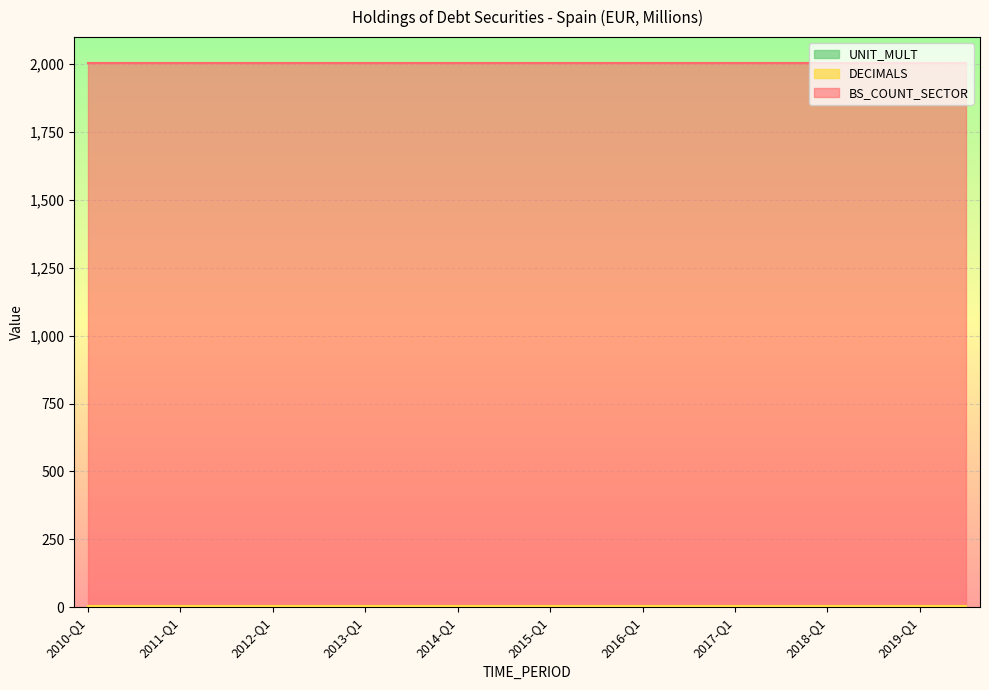

Which series has the largest total across all categories?

BS_COUNT_SECTOR